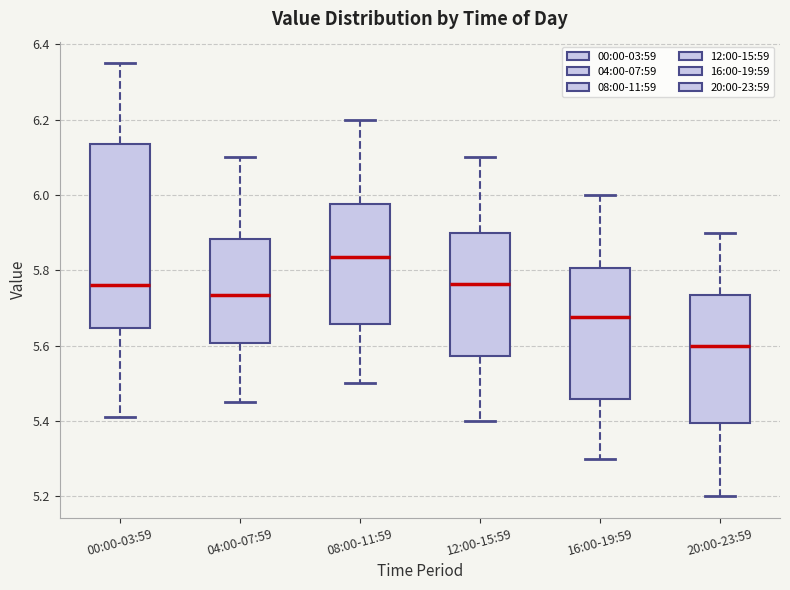

Which box is the tallest, from its lower edge to its upper edge?

00:00-03:59